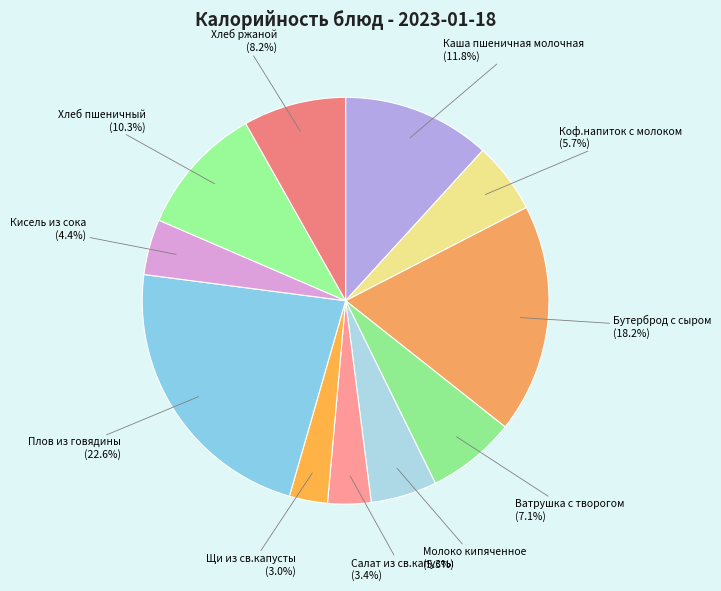

Approximately how many times larger is the value at Салат из св.капусты compared to Хлеб ржаной?

0.4